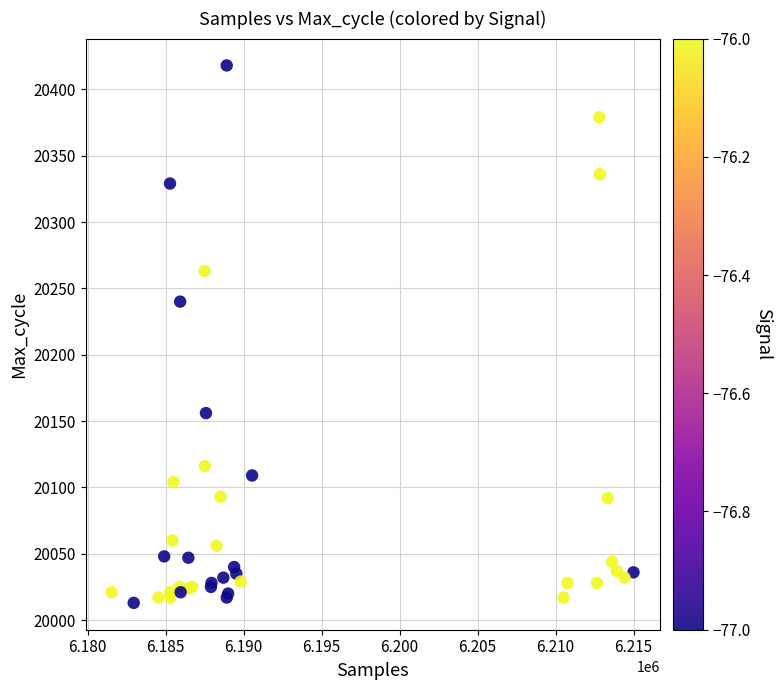

What Y value in the scatter plot is closest to 20215?

20240